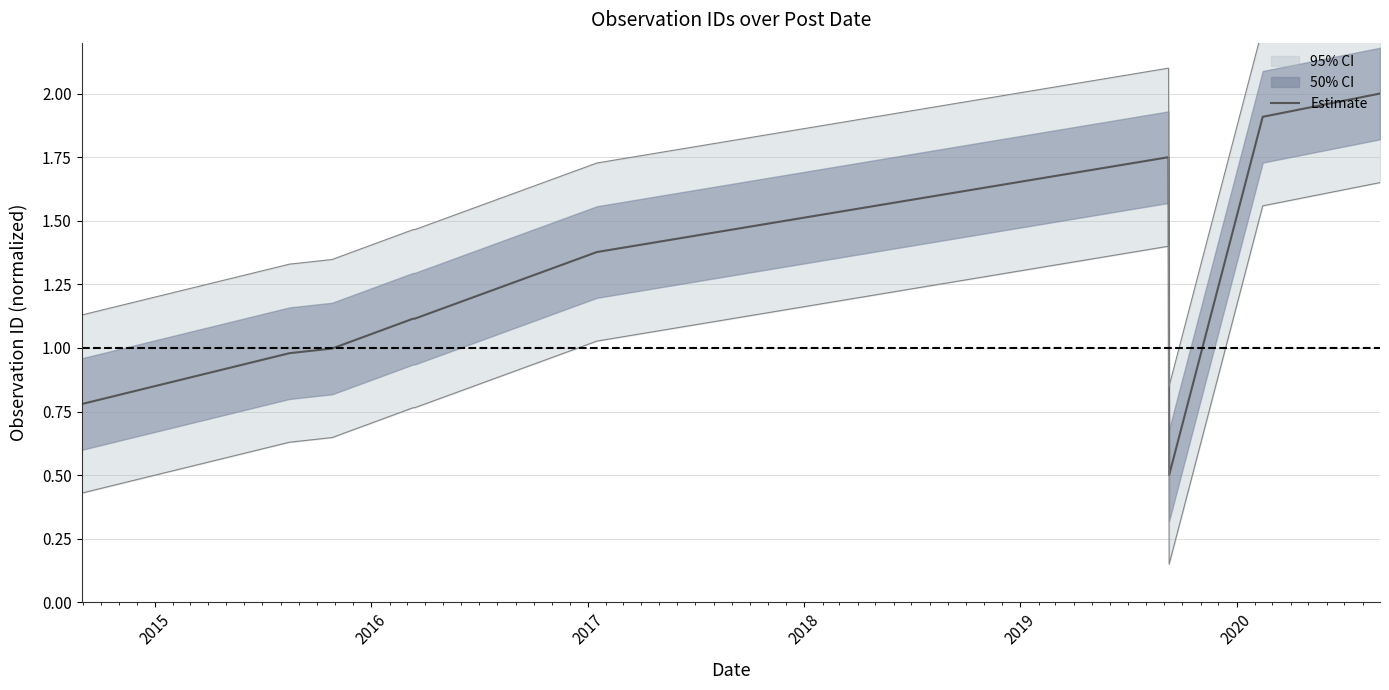

What is the maximum value for Estimate?

2.0